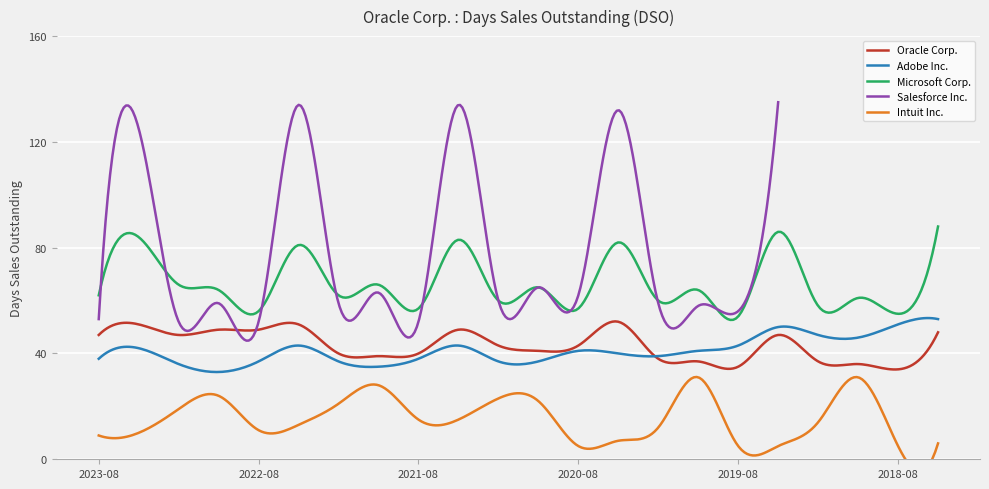

True or false: Adobe Inc. and Microsoft Corp. intersect in this chart.

False